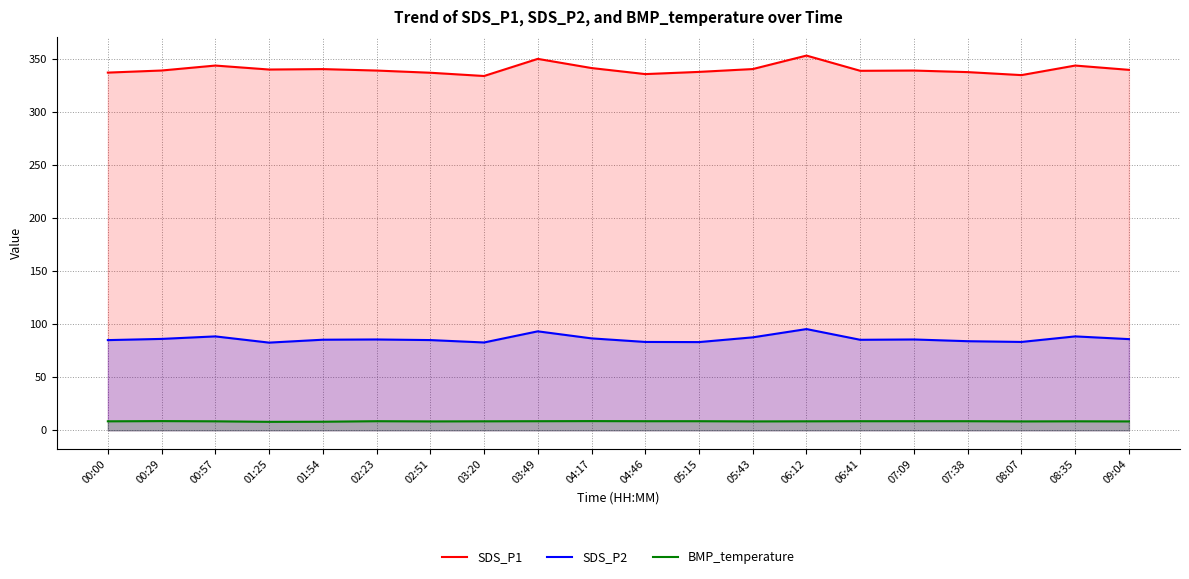

What is the smallest value displayed?

8.0